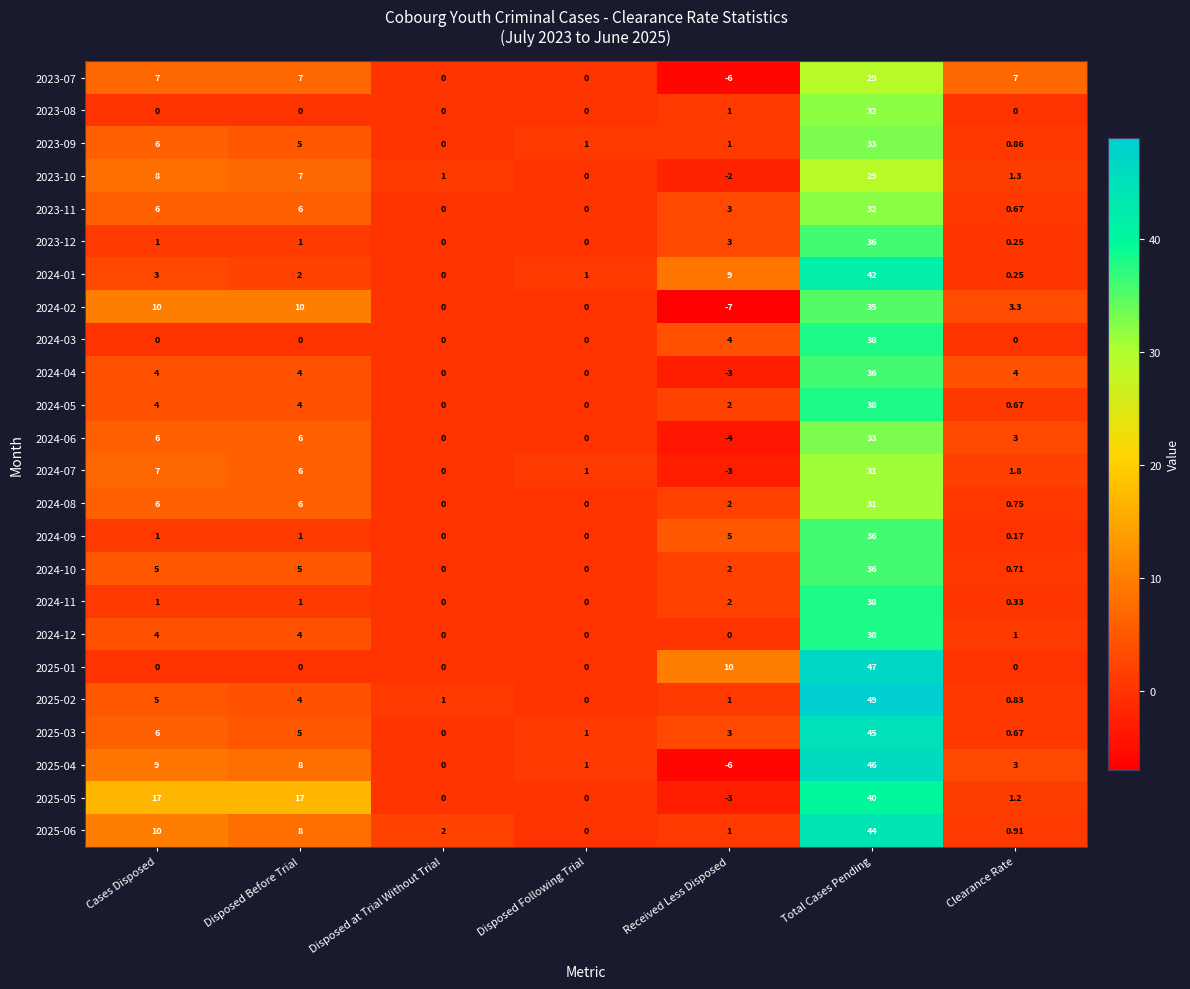

Rank the categories by 2024-01 value from lowest to highest.

Disposed at Trial Without Trial, Clearance Rate, Disposed Following Trial, Disposed Before Trial, Cases Disposed, Received Less Disposed, Total Cases Pending